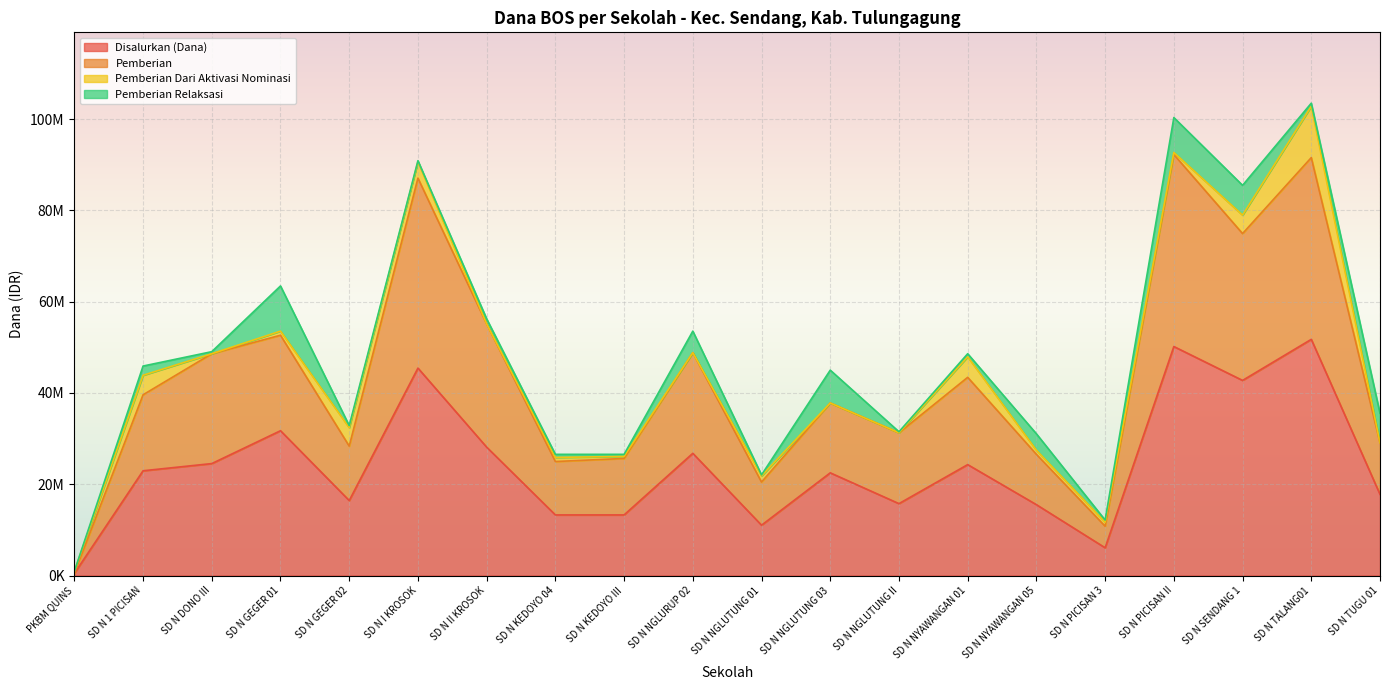

How many data points in Pemberian are above 39600000?

9